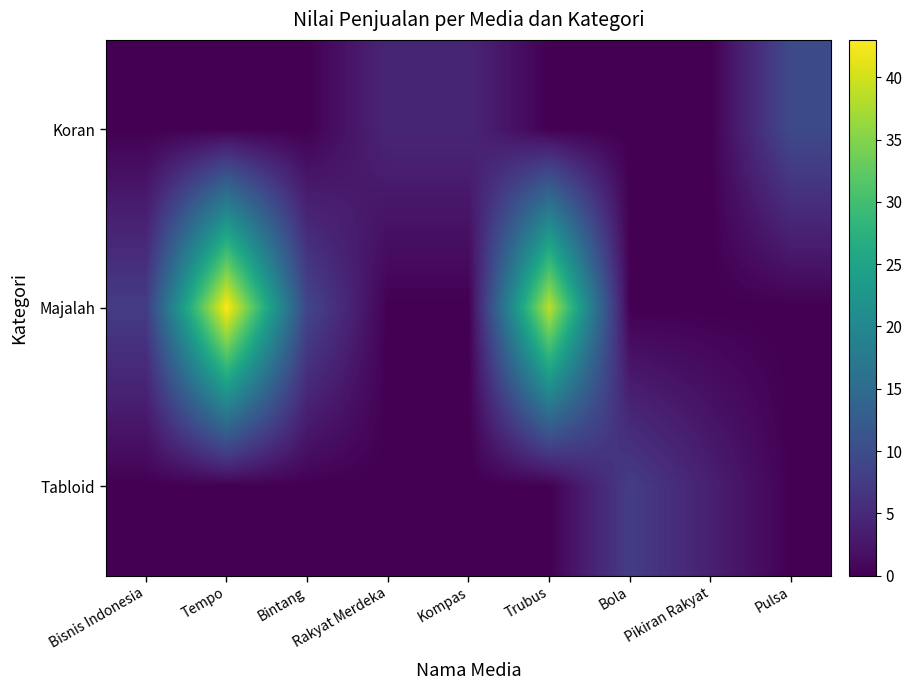

At which category does the chart reach its minimum across all series?

Bisnis Indonesia